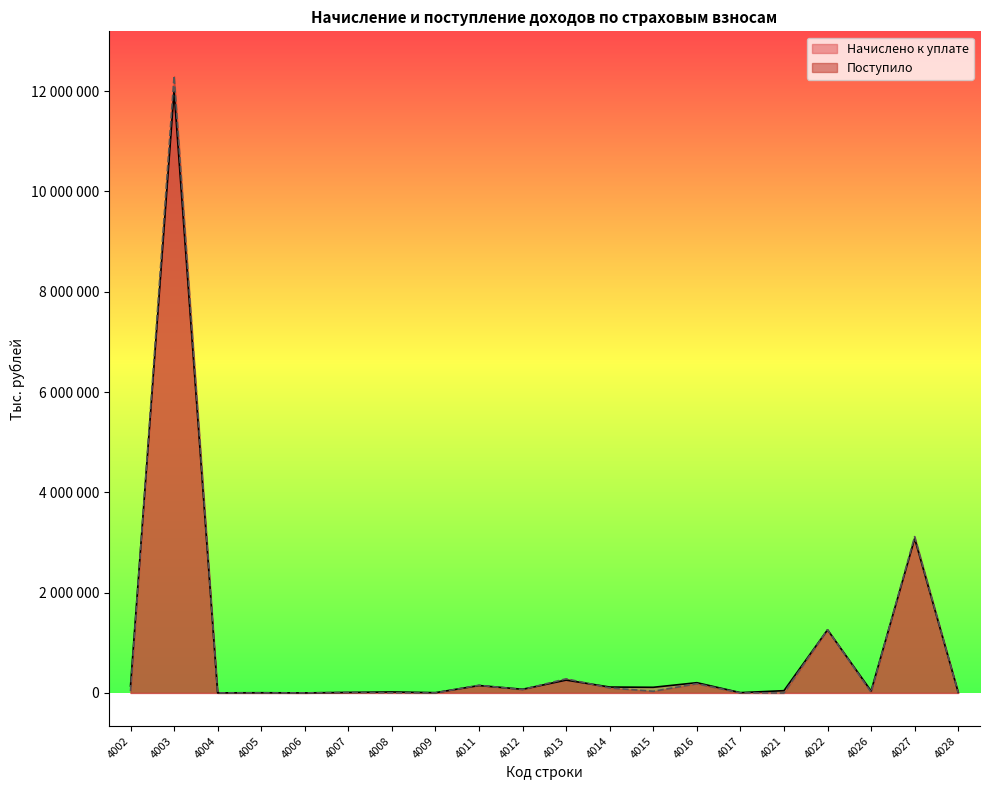

How many interior local valleys does the Поступило series have?

7